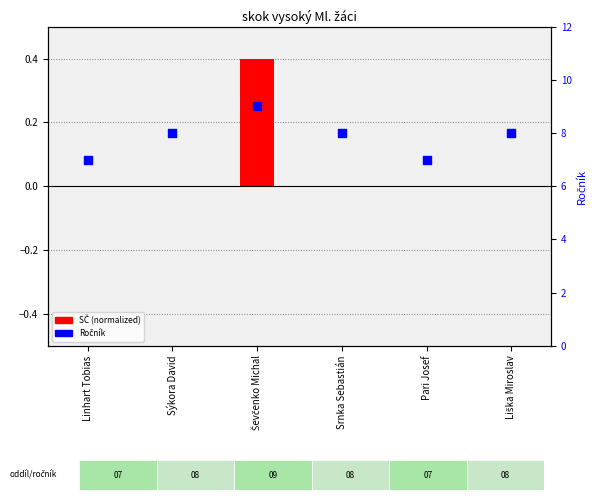

Which series contains the highest Y value?

Ročník